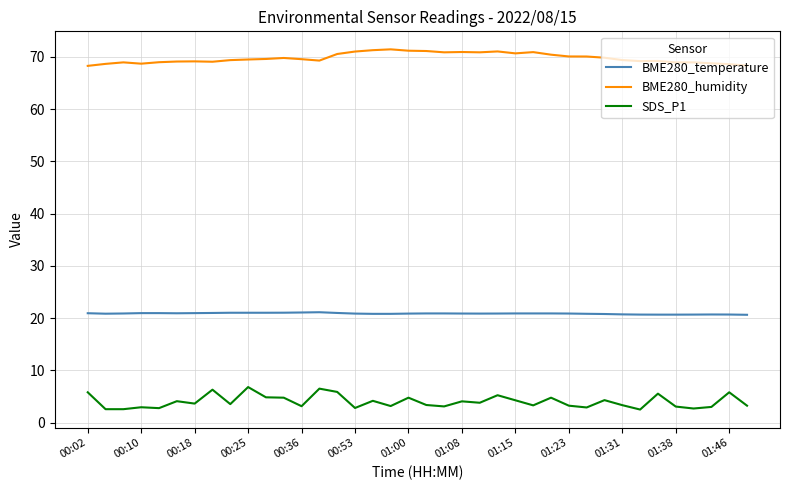

What is the smallest value displayed?

2.5